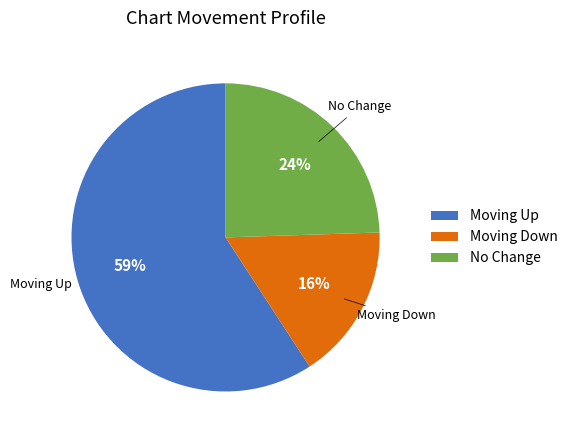

Is there any slice that represents more than half of the pie?

Yes